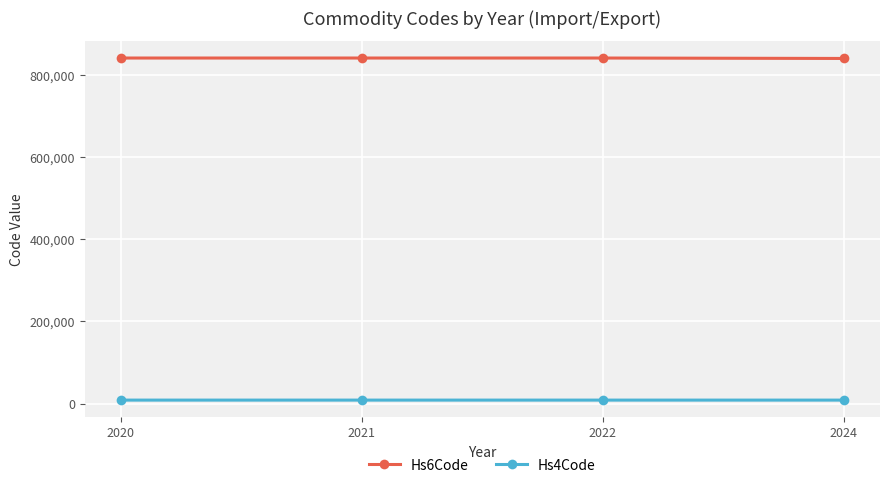

True or false: Hs6Code and Hs4Code cross at least once.

False